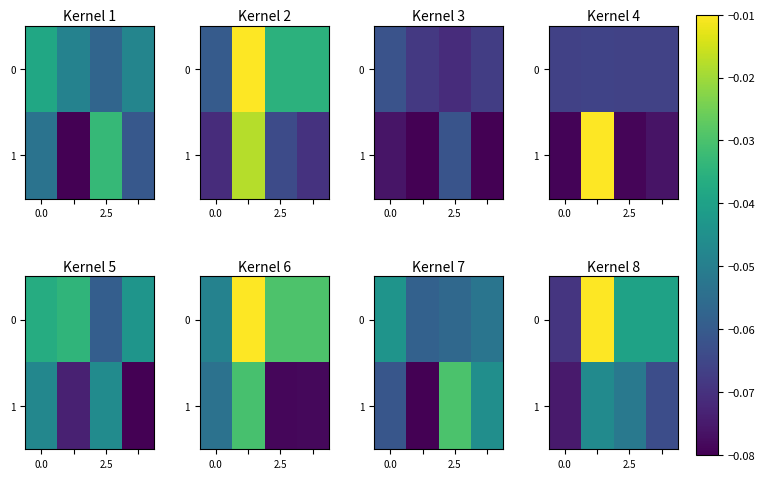

How many series are shown in this chart?

2